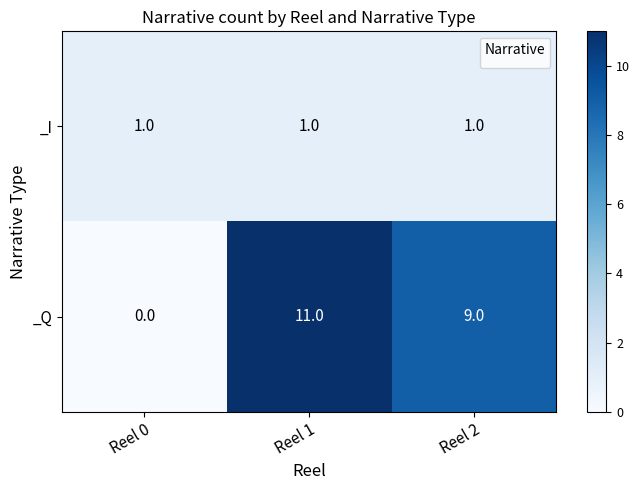

Rank the series by their maximum value, from highest to lowest.

_Q, _I